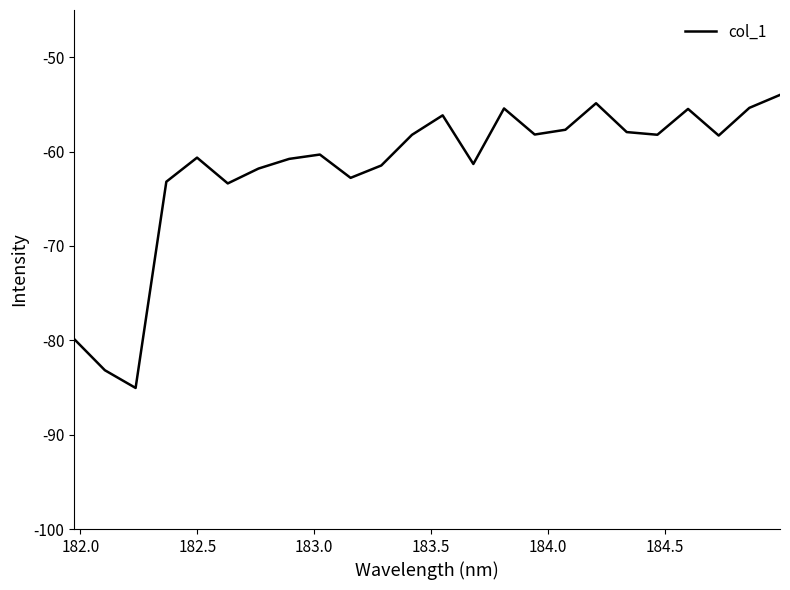

What is the difference between the maximum and minimum values?

31.1